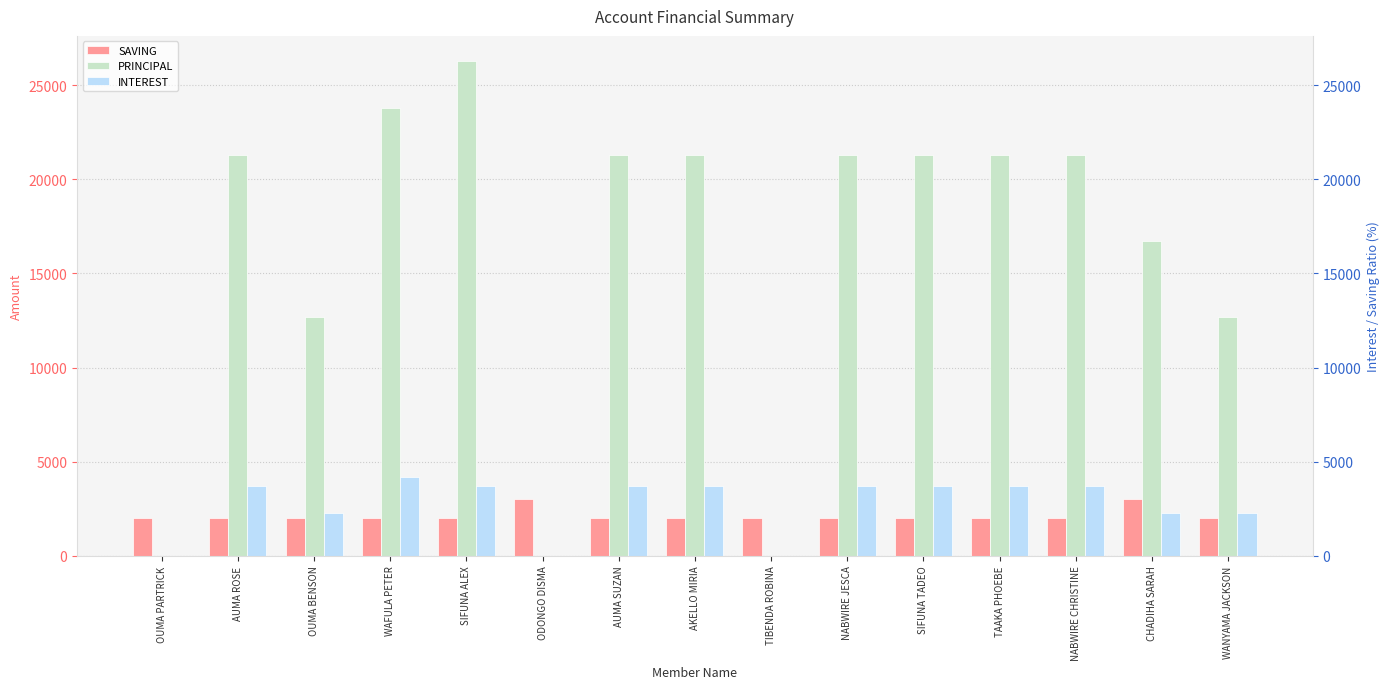

At OUMA BENSON, list the series in order from smallest to largest.

SAVING, INTEREST, PRINCIPAL